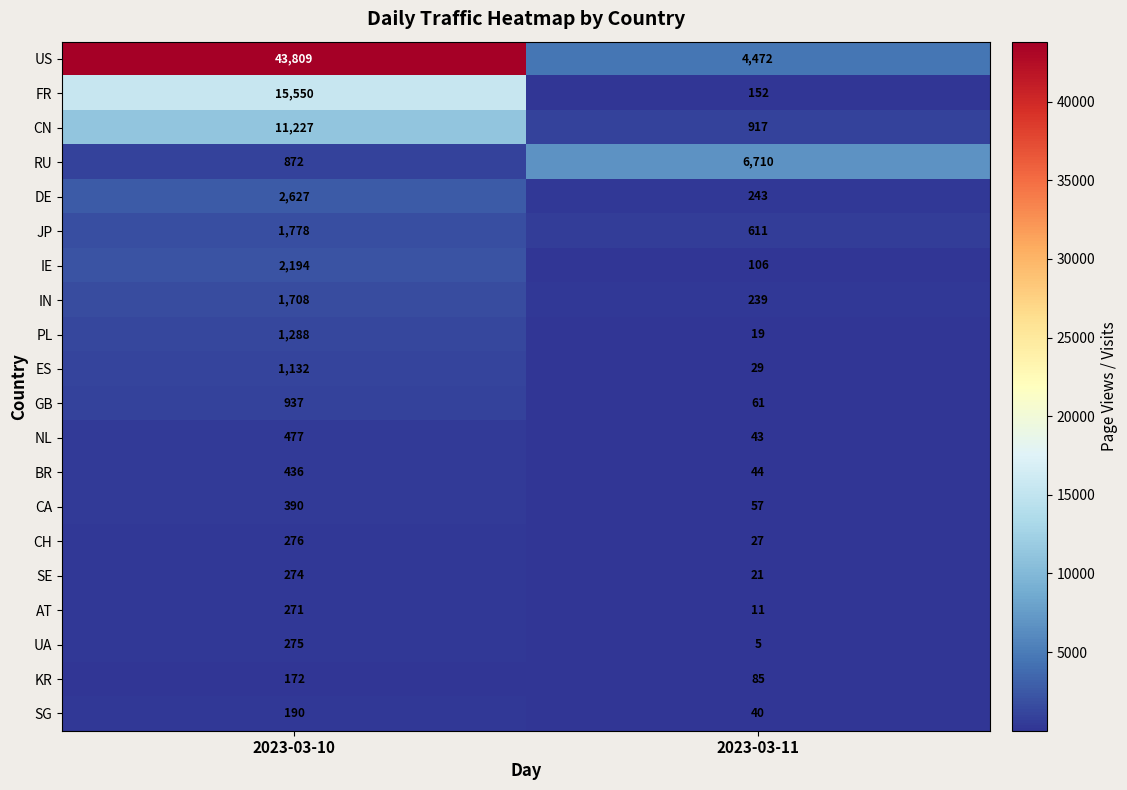

At 2023-03-10, list the series in order from smallest to largest.

KR, SG, AT, SE, UA, CH, CA, BR, NL, RU, GB, ES, PL, IN, JP, IE, DE, CN, FR, US